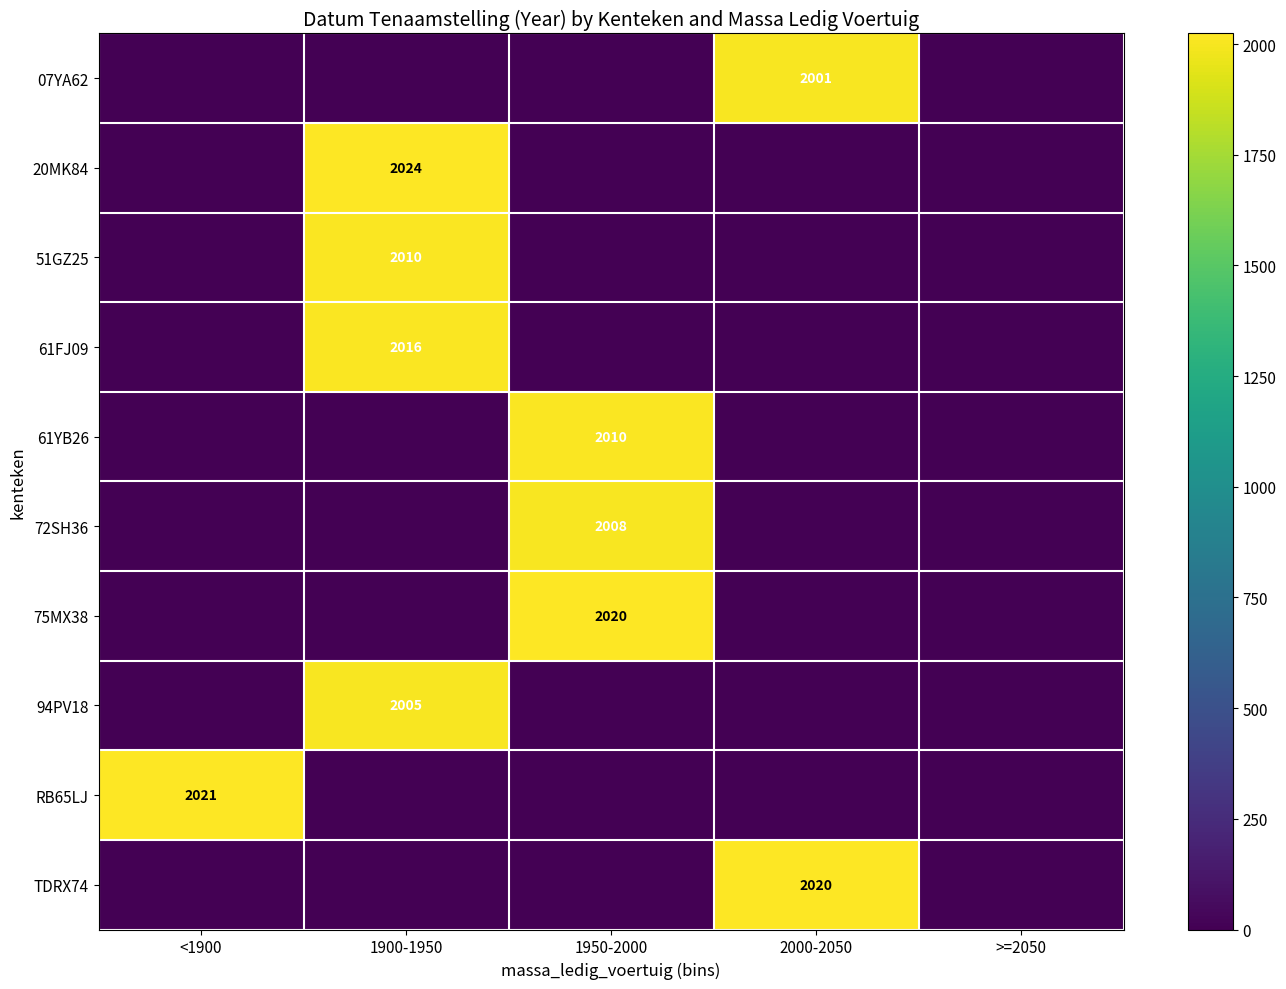

How many distinct data groups are displayed?

10